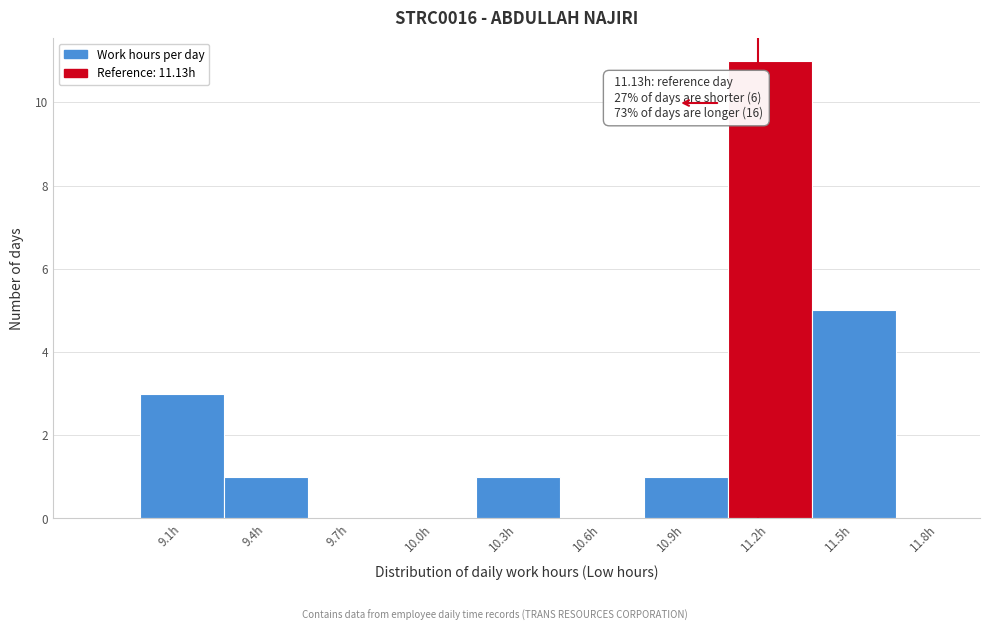

Reading right to left, extract all data points from this chart.

11.8h=0	11.5h=5	11.2h=11	10.9h=1	10.6h=0	10.3h=1	10.0h=0	9.7h=0	9.4h=1	9.1h=3